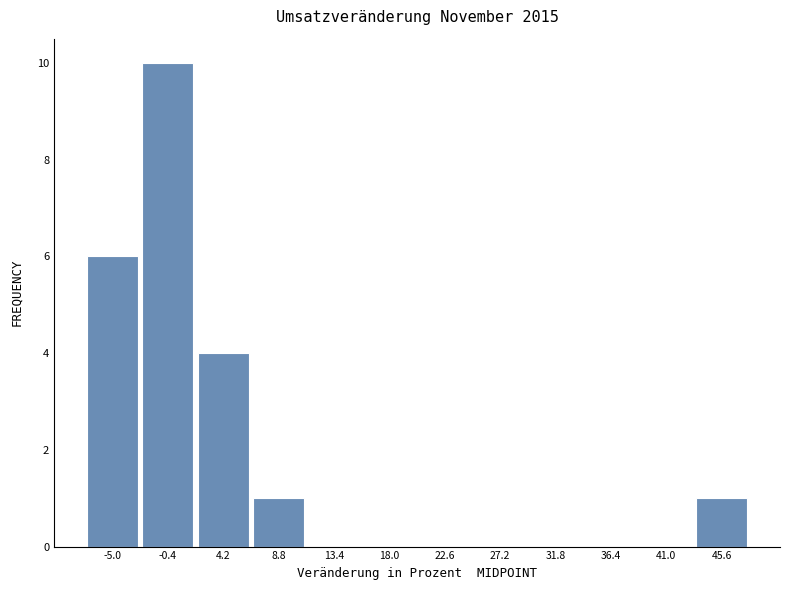

How tall is the bar that spans -2.7 to 1.9 on the x-axis? Neither the bar edges nor the heights are printed on the chart, so give them approximately, as read against the axes.

10